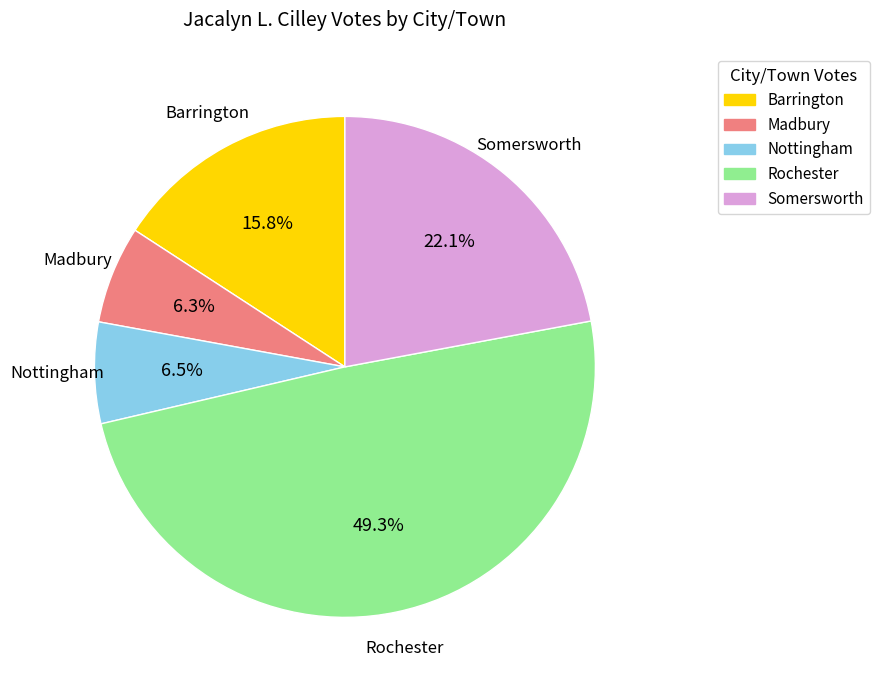

To the nearest percent, what is the combined percentage of Somersworth and Barrington?

38%